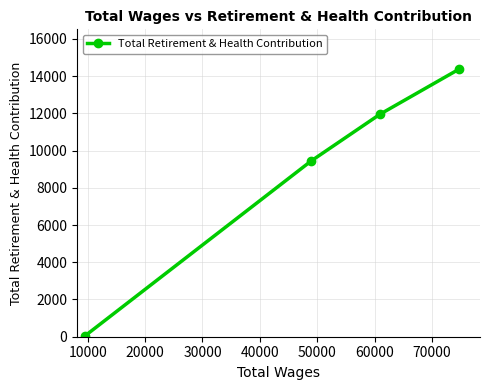

What is the ratio of the value at 0 to the value at 10000?

1.2